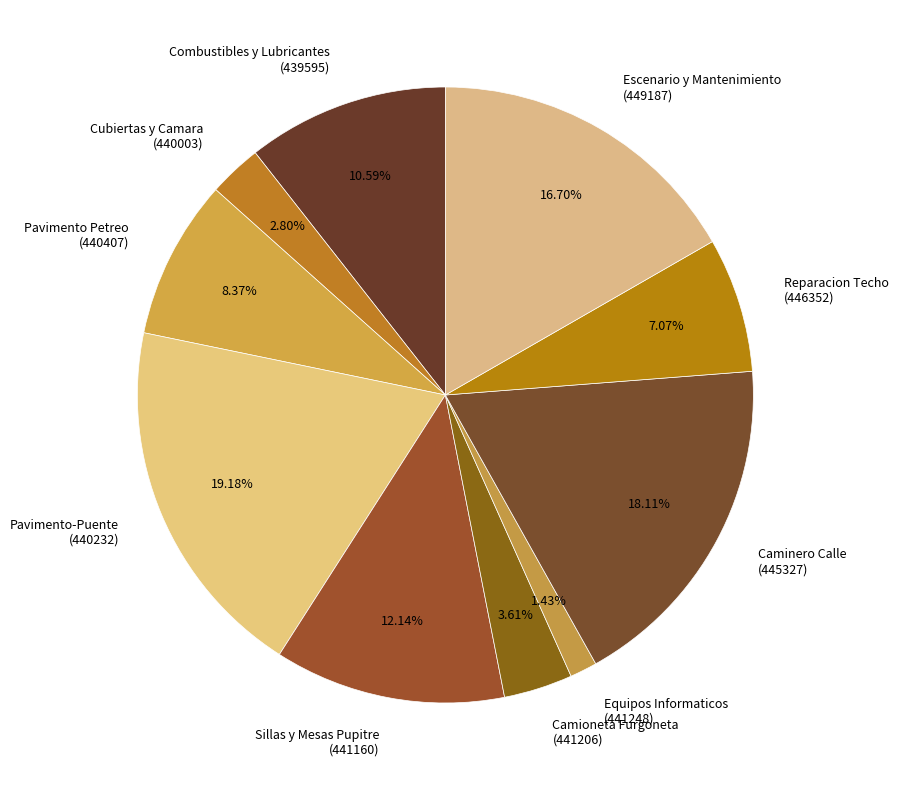

Combined, do Cubiertas y Camara (440003) and Camioneta Furgoneta (441206) account for over 50%?

No